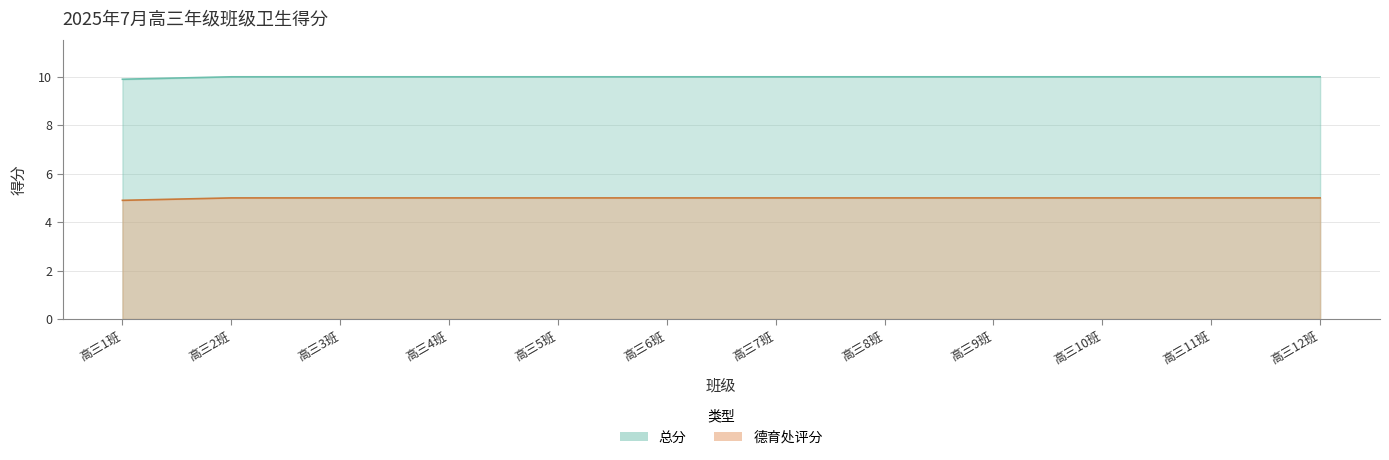

Where is 总分 nearest to the value 4?

高三1班